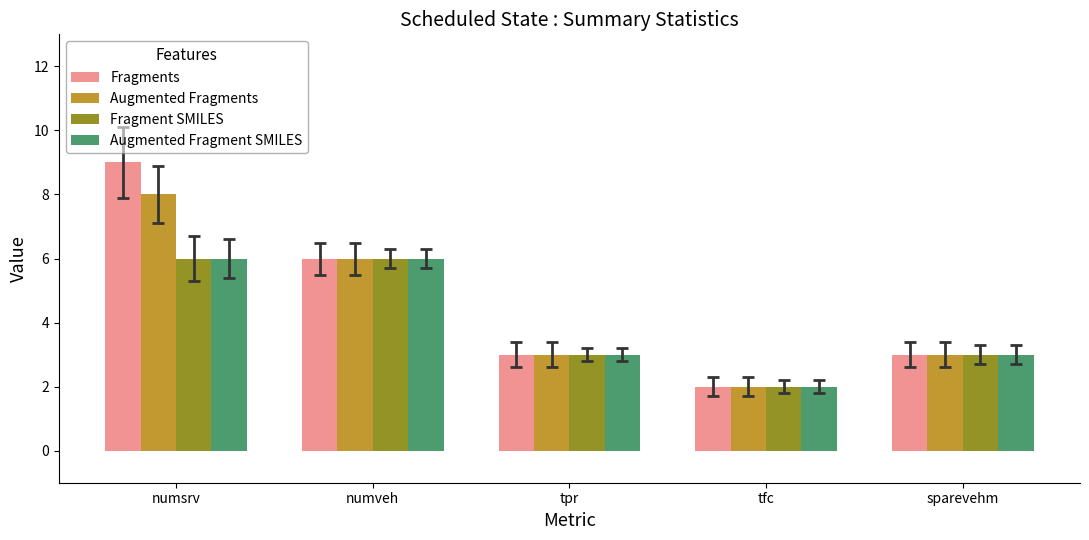

What is the label of the 4th bar from the right?

numveh